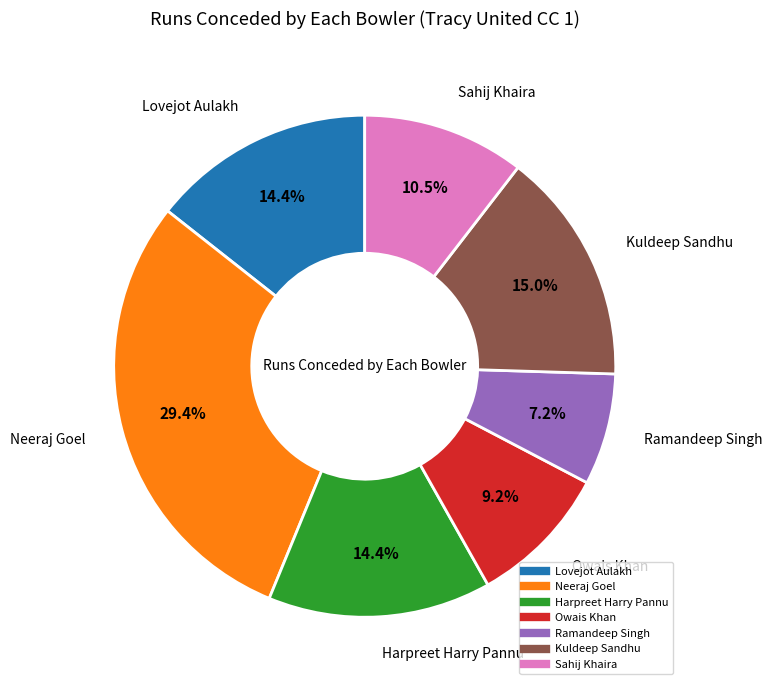

Does any single category account for the majority?

No